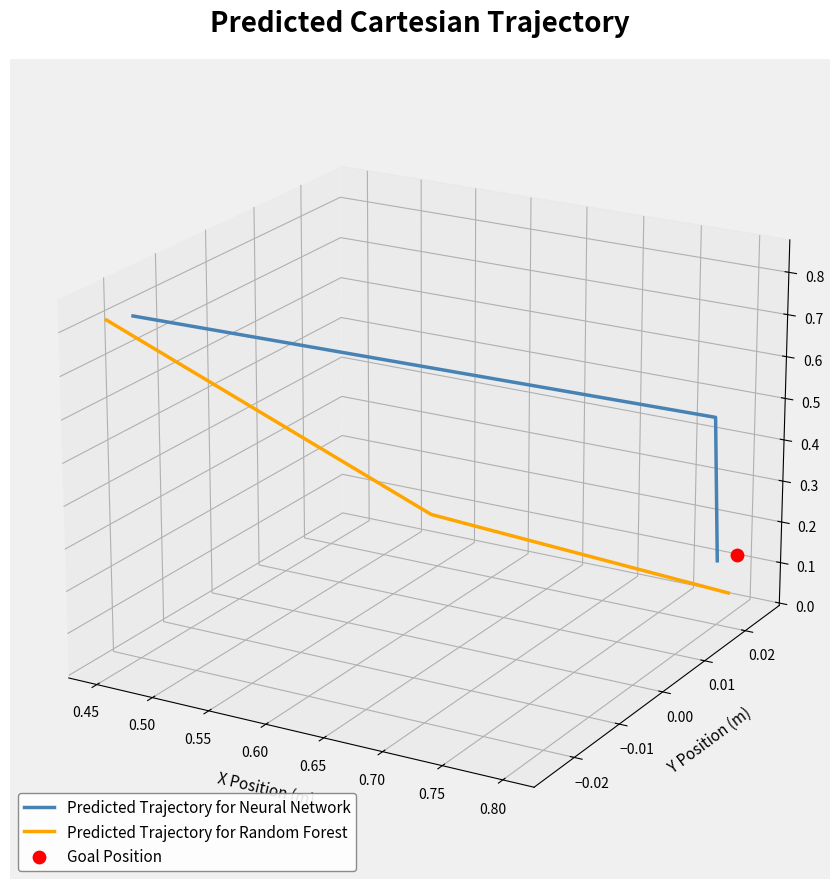

Which series has the largest total across all categories?

Predicted Trajectory for Neural Network